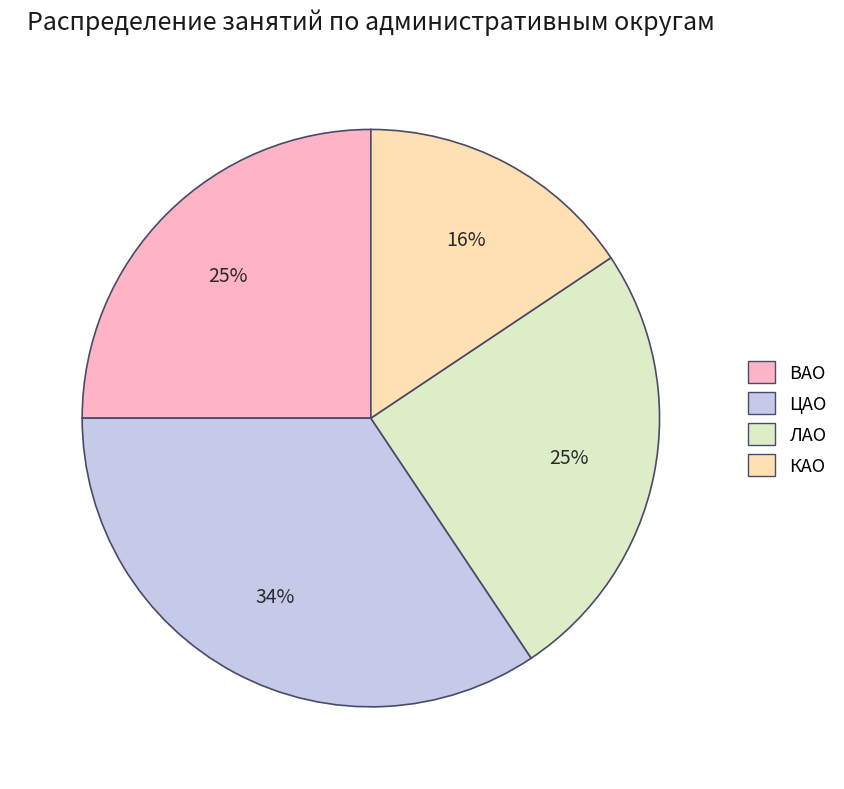

Do ЛАО and ЦАО together represent more than half of the pie?

Yes